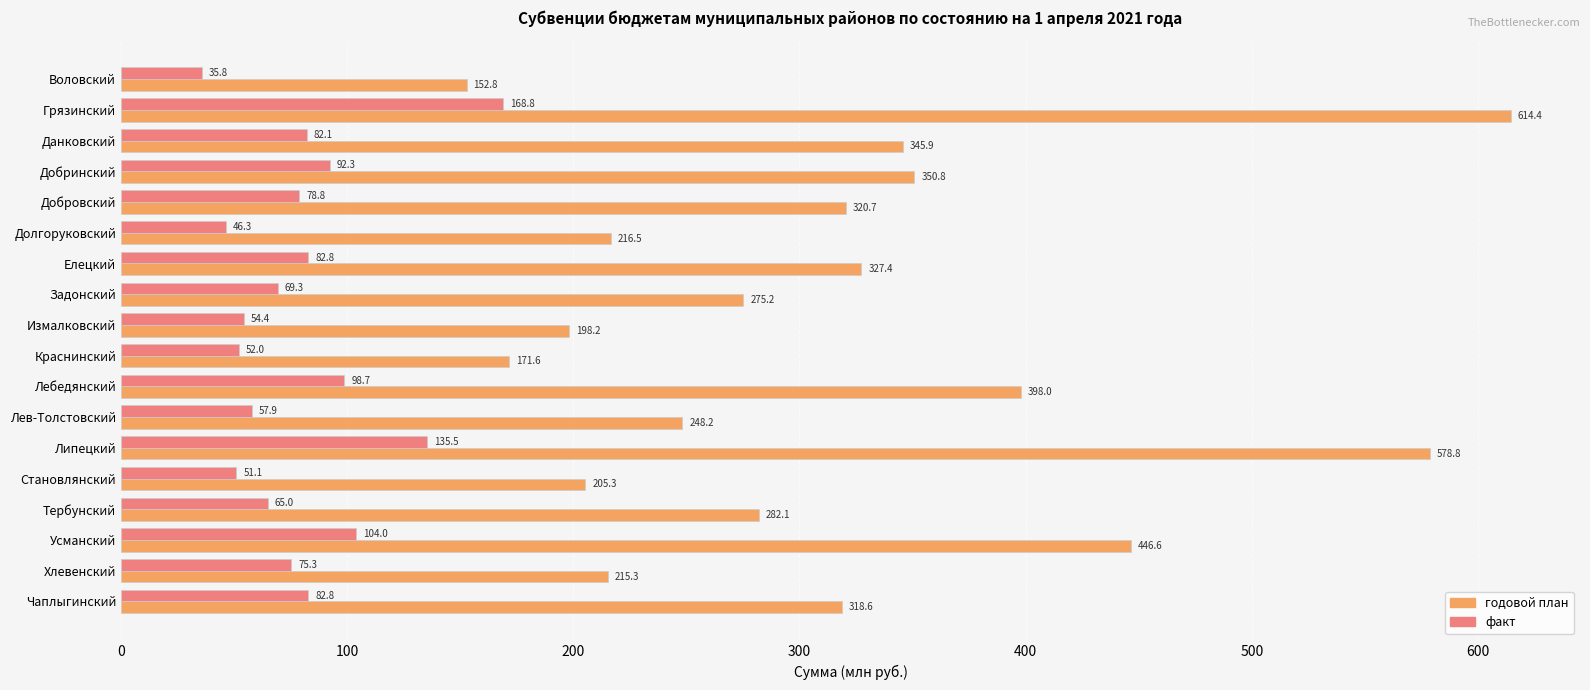

List the series in order of their peak value, lowest first.

факт, годовой план